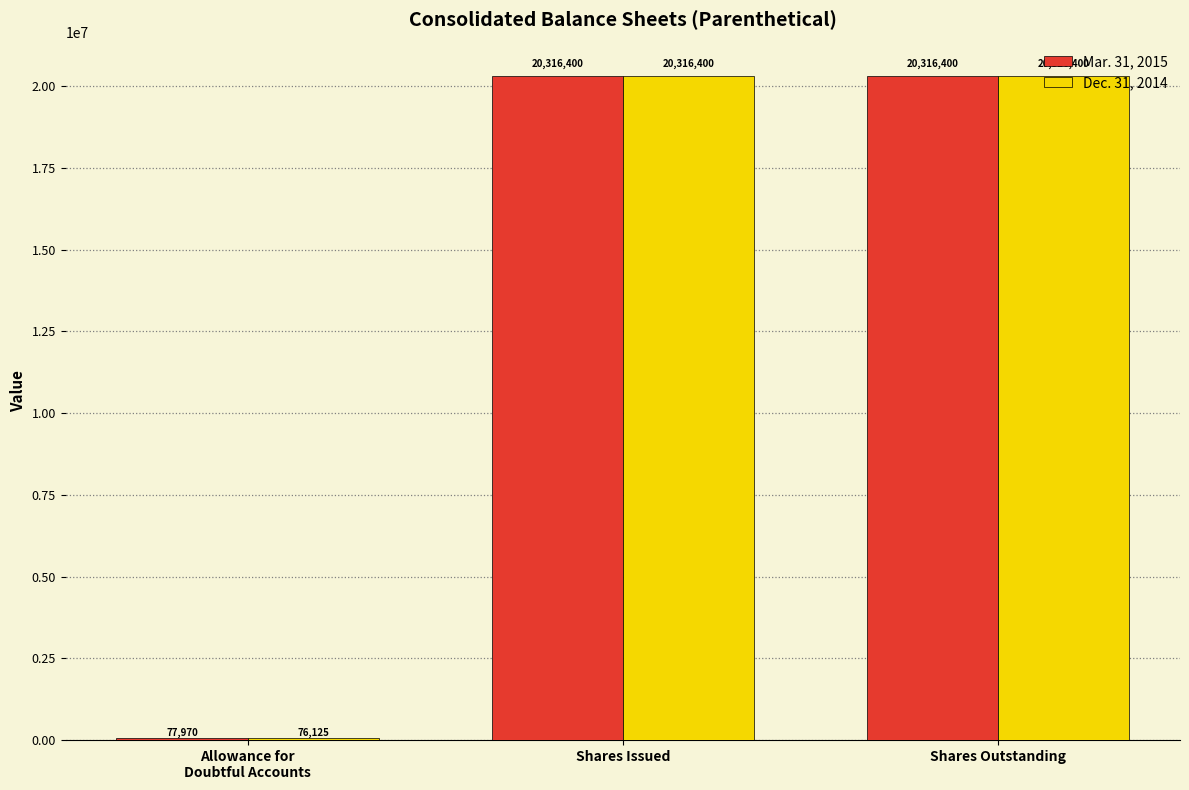

What is the label of the 2nd bar from the right?

Shares Issued